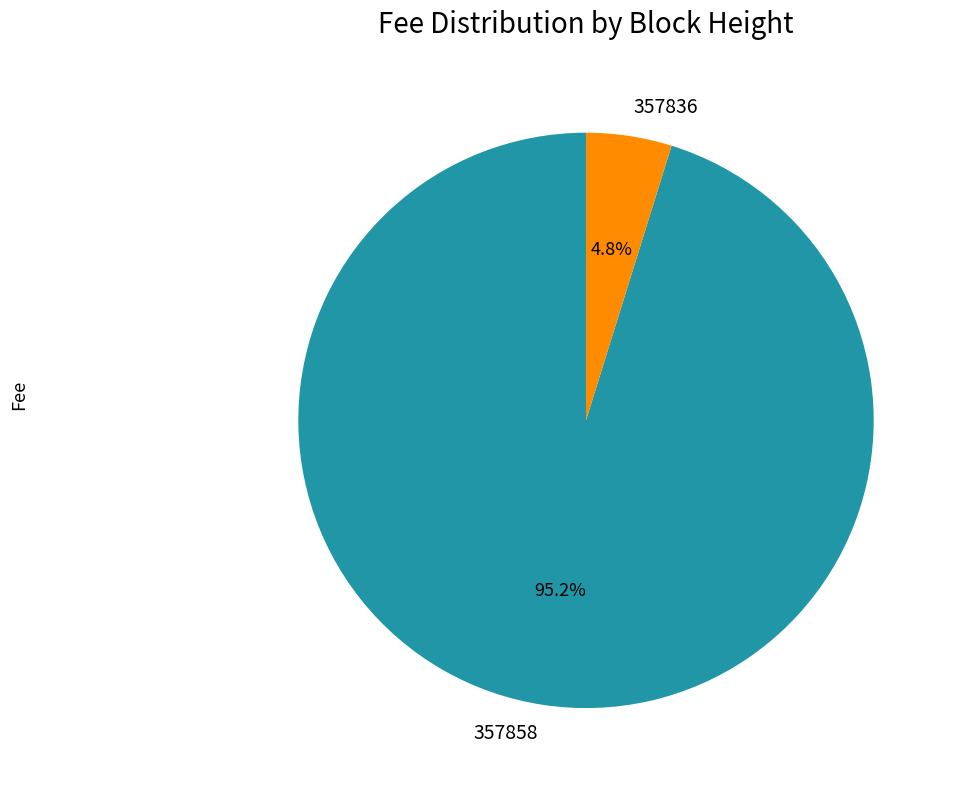

To the nearest percent, what percentage of the pie is 357836?

5%